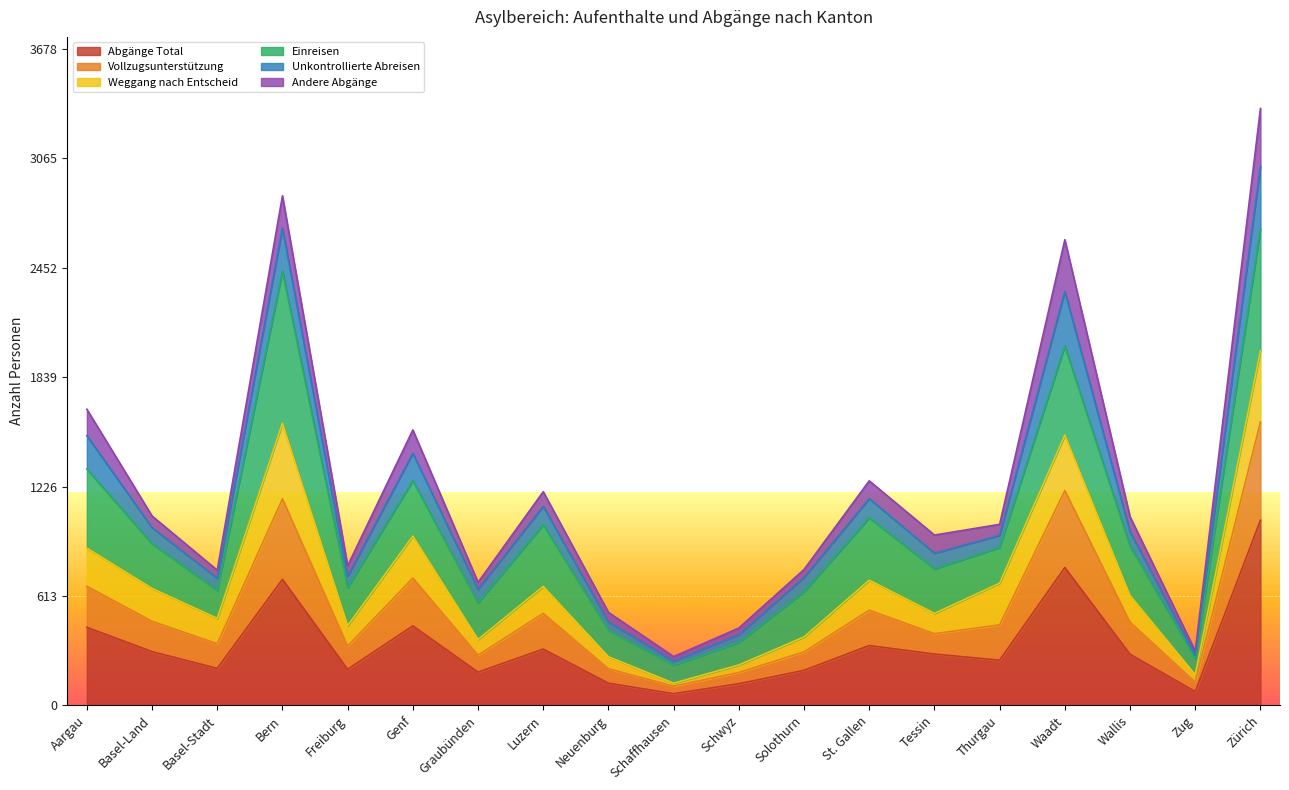

At which category does the chart reach its minimum across all series?

Schaffhausen